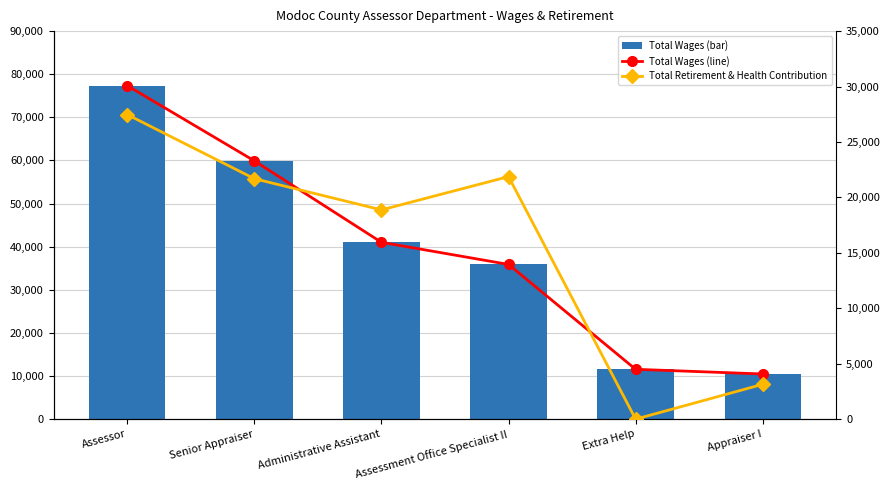

What position from the left is Assessment Office Specialist II?

4